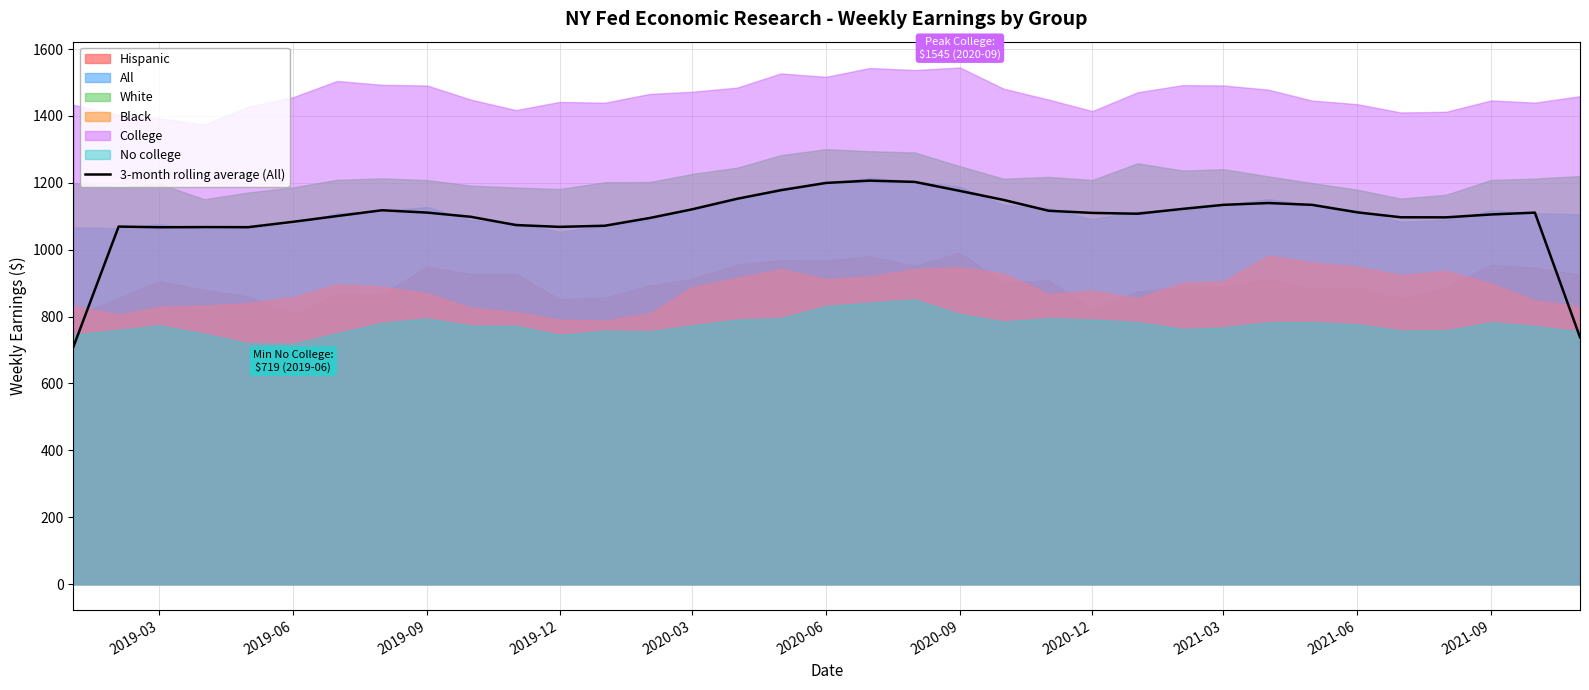

The value of 3-month rolling average (All) at 2020-12 is 1109.9. True or false?

True